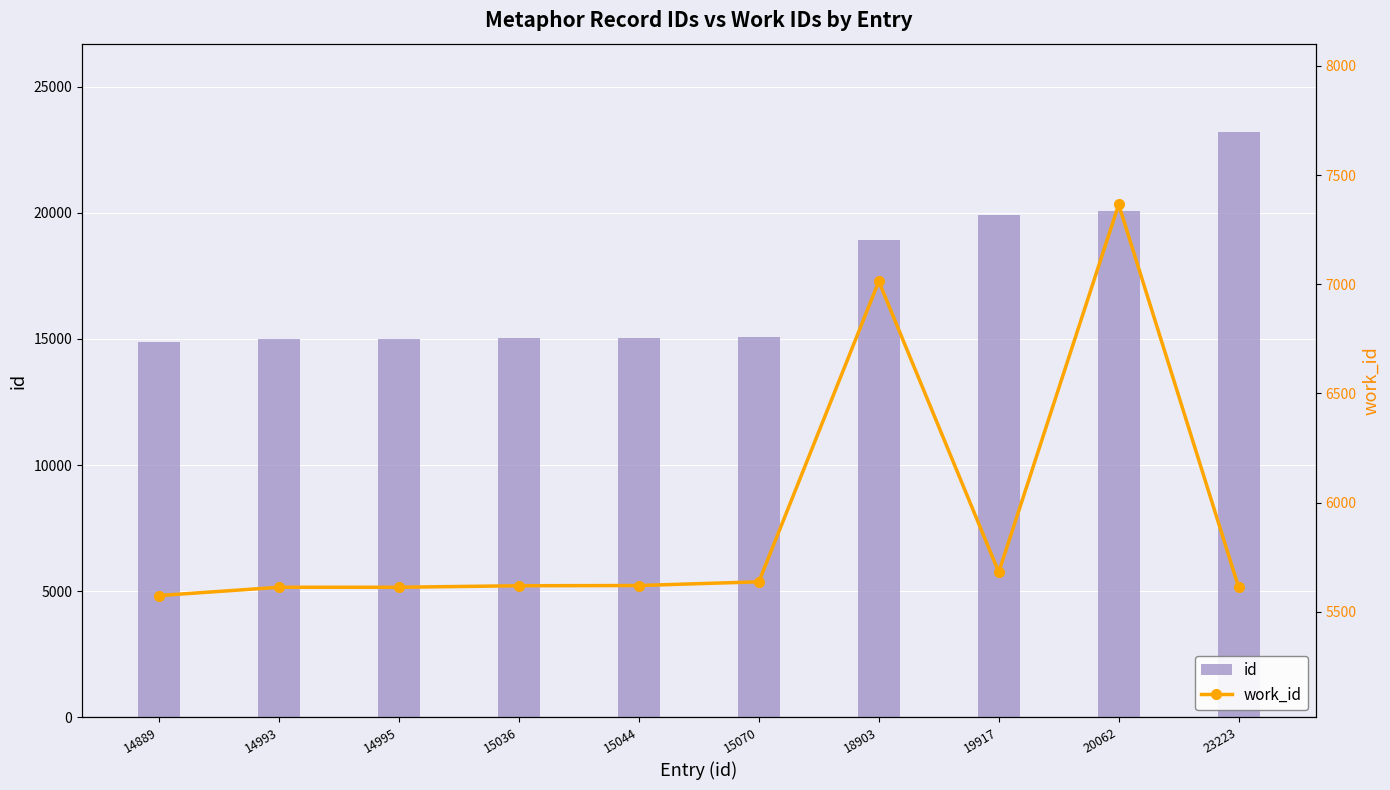

At which category is the sum across all series the highest?

23223